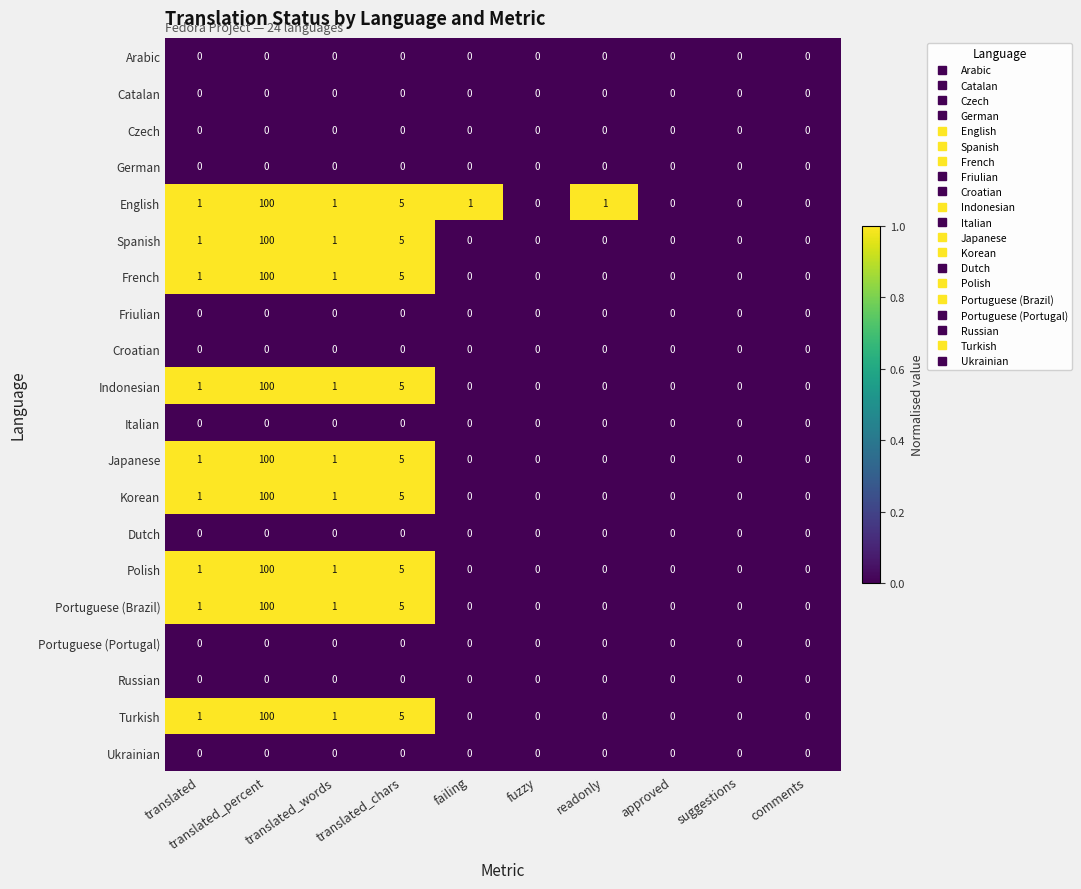

True or false: Dutch has a value of 0 at readonly.

True